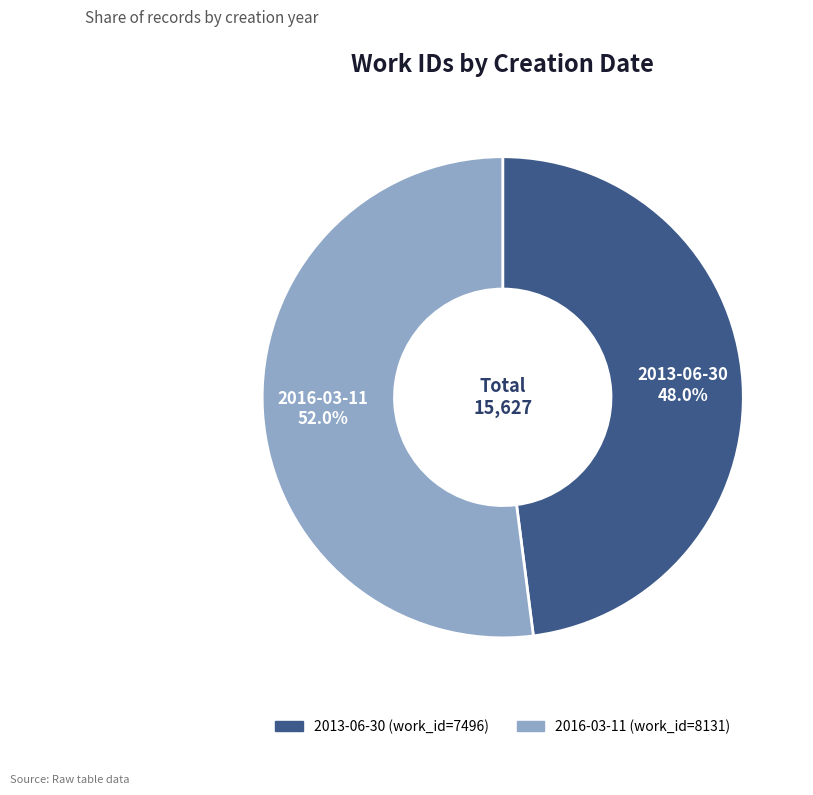

How many slices are in this pie chart?

2